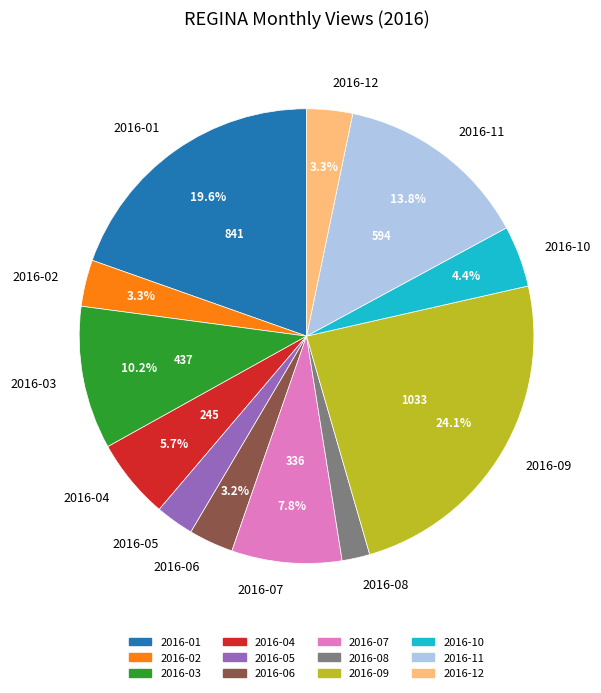

To the nearest percent, what percentage of the pie is 2016-03?

10%